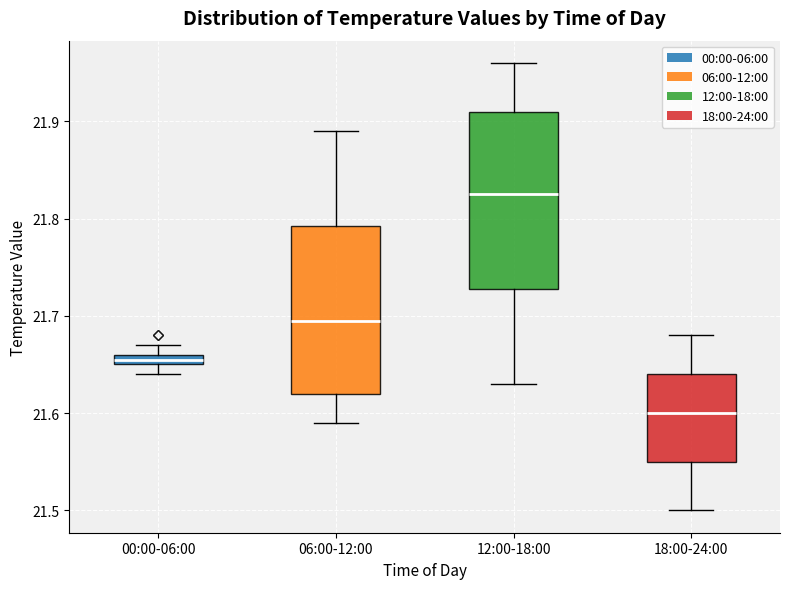

Which box is the tallest, from its lower edge to its upper edge?

12:00-18:00